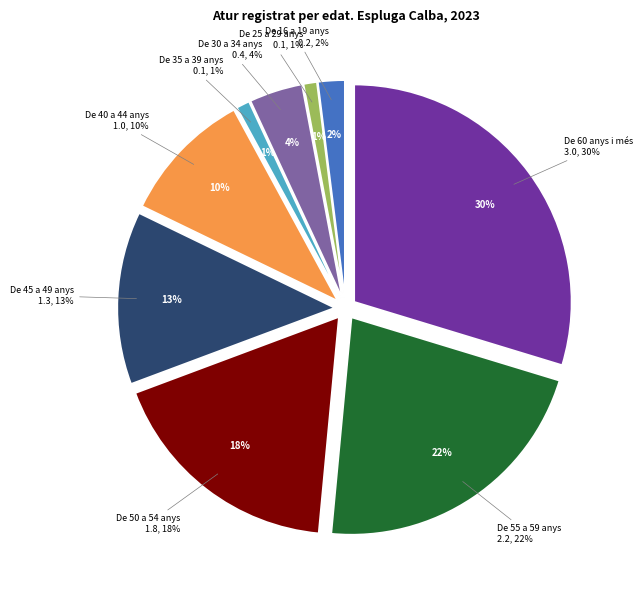

What is the change in value from De 16 a 19 anys to De 20 a 24 anys?

-0.2